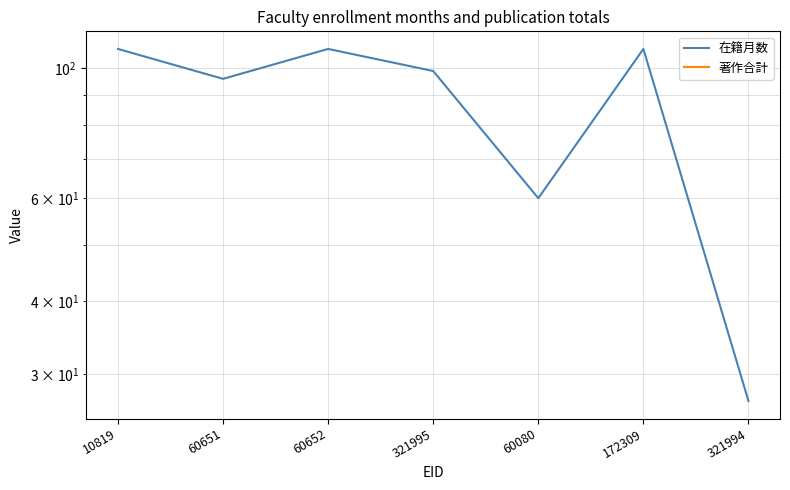

Which has a higher value, 10819 or 321995?

10819